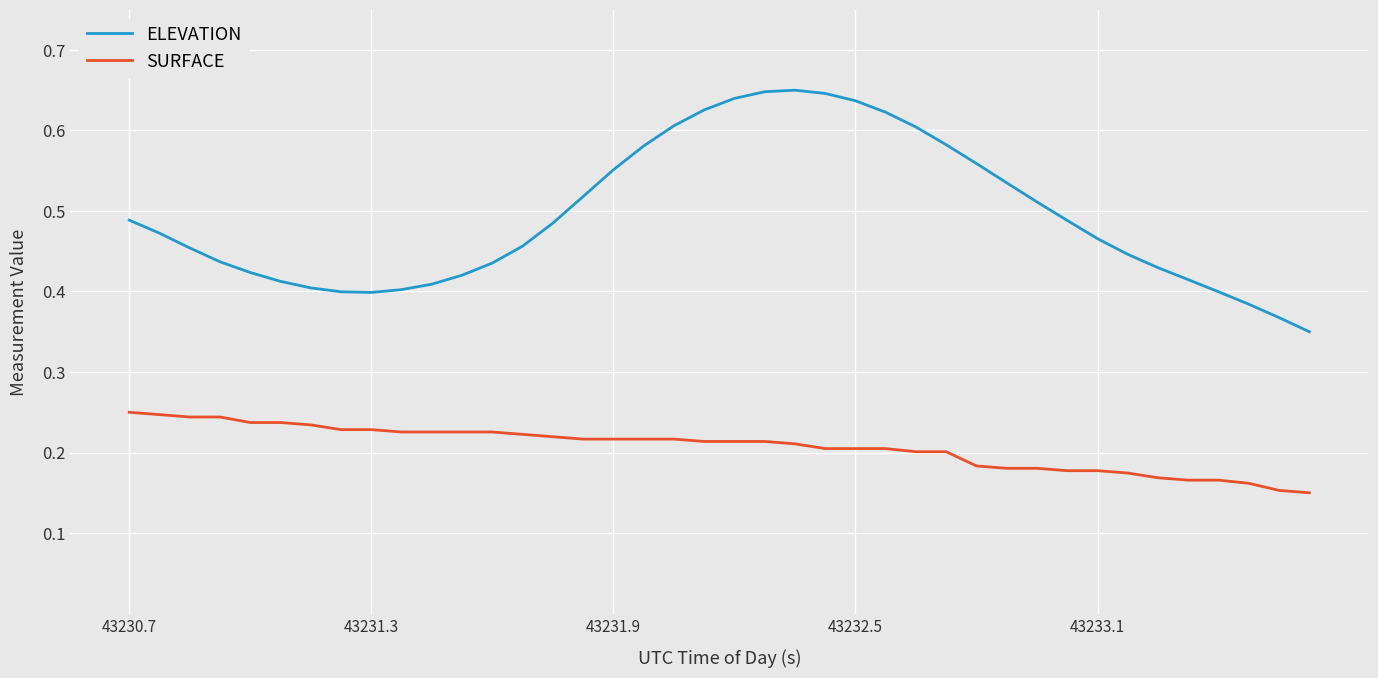

Which series has the largest total across all categories?

ELEVATION